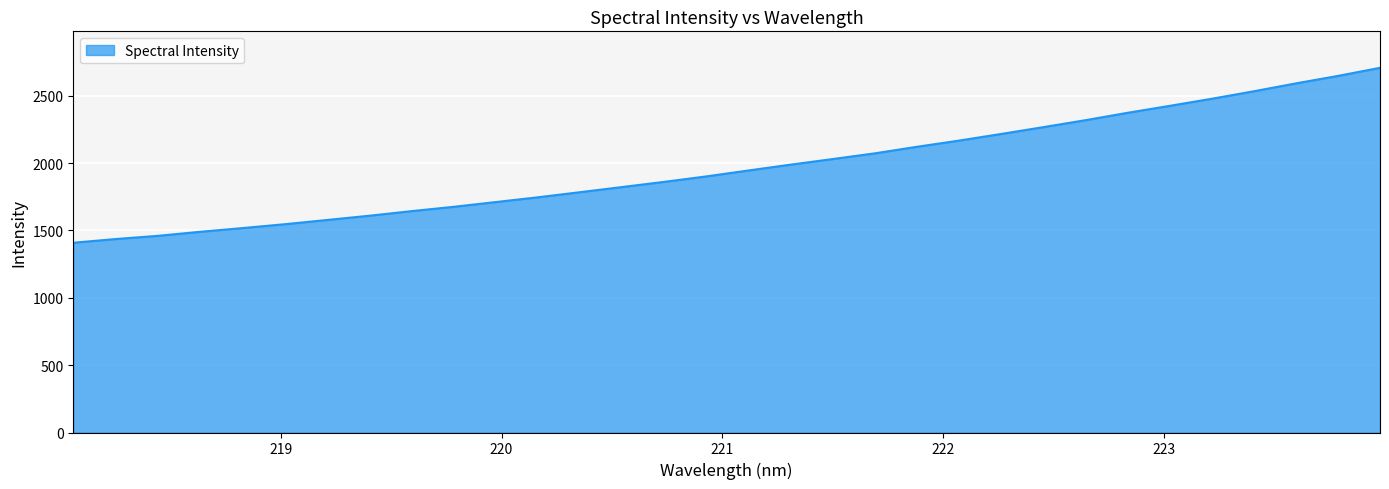

Does the chart have visible grid lines?

Yes